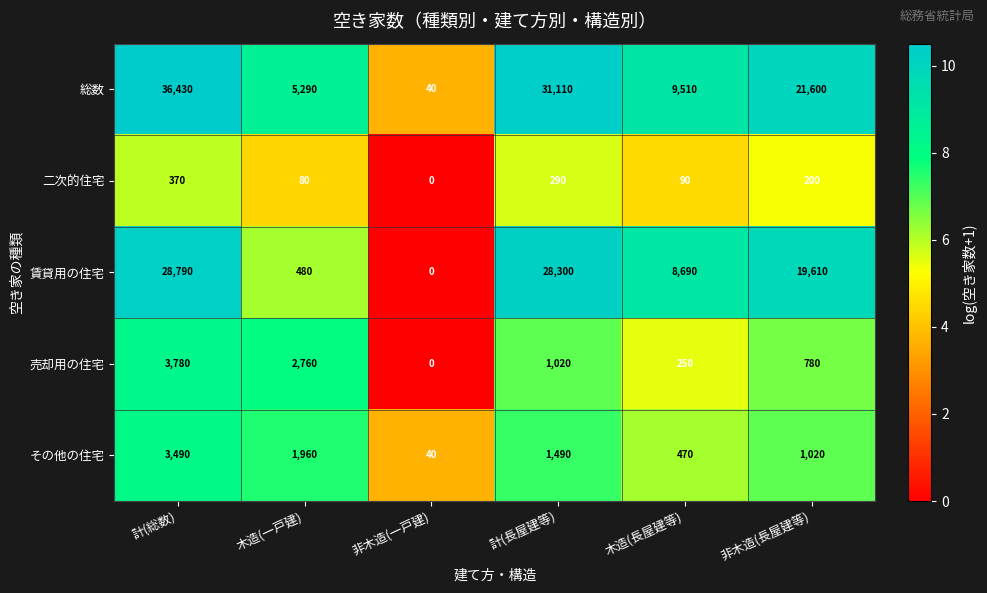

What is the difference between the 売却用の住宅 values at 木造(一戸建) and 非木造(長屋建等)?

1980